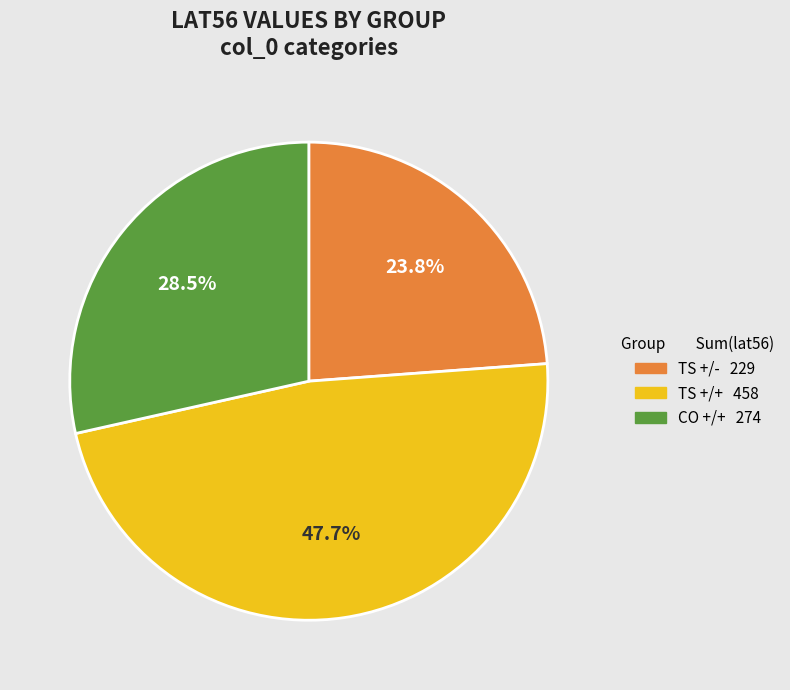

Does TS +/- represent more than half of the total?

No